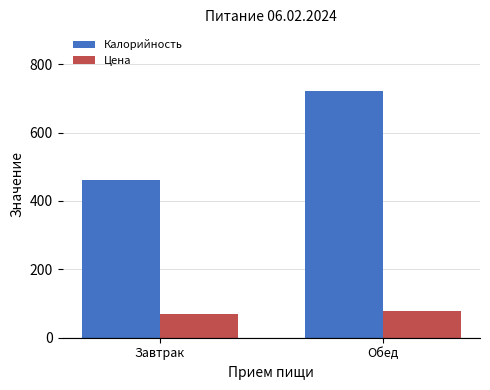

What is the label of the 1st bar from the right?

Обед